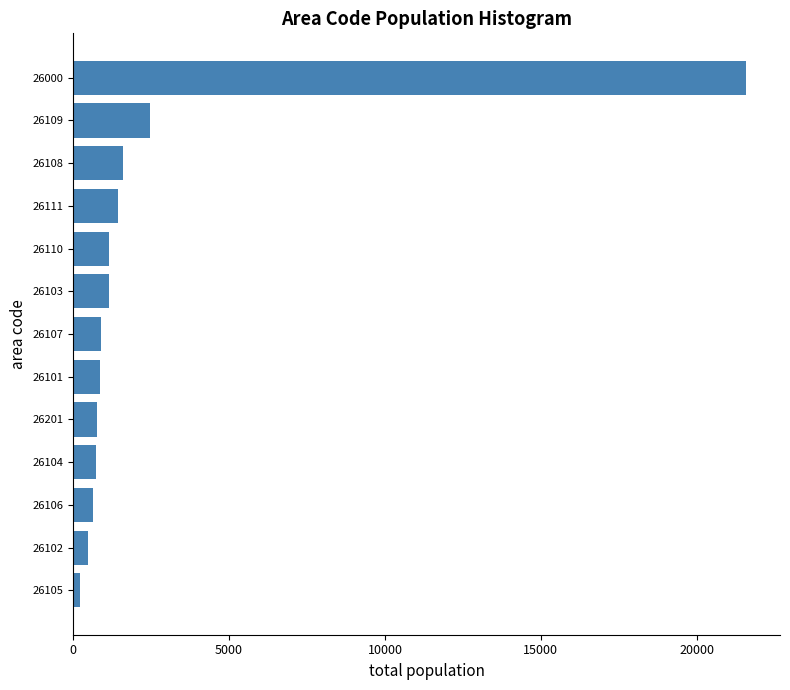

What is the greatest value displayed?

21597